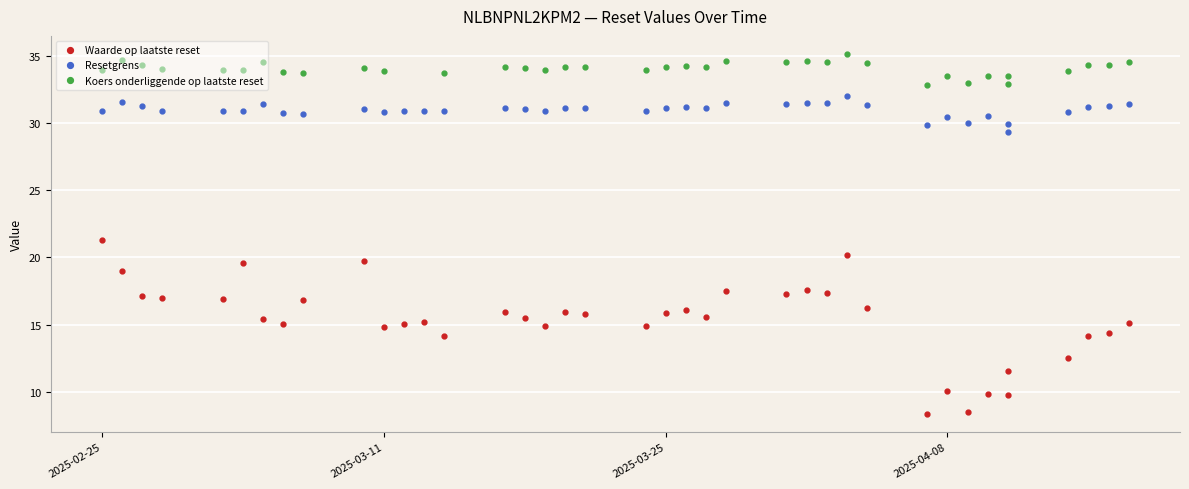

How many series are shown in this chart?

3